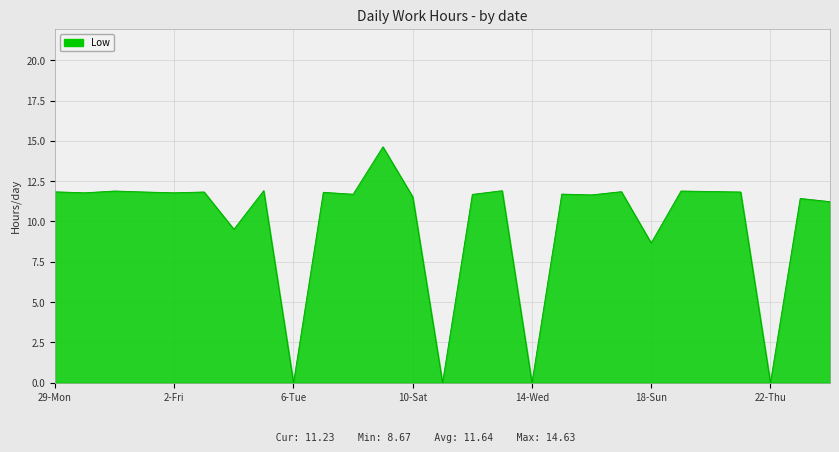

What is the difference between the maximum and minimum values?

14.6